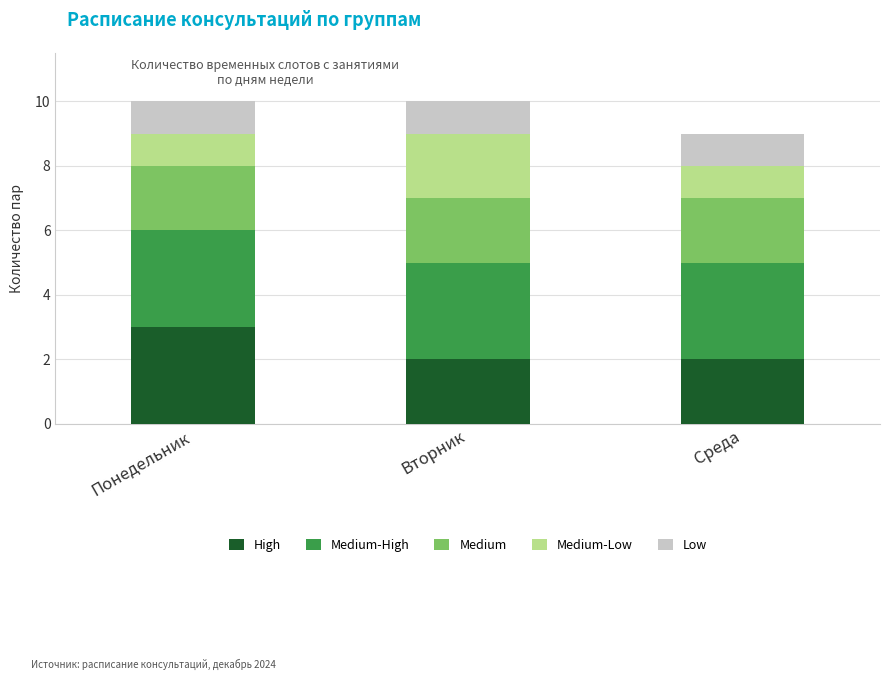

The High series shows 1 at Понедельник. True or false?

False